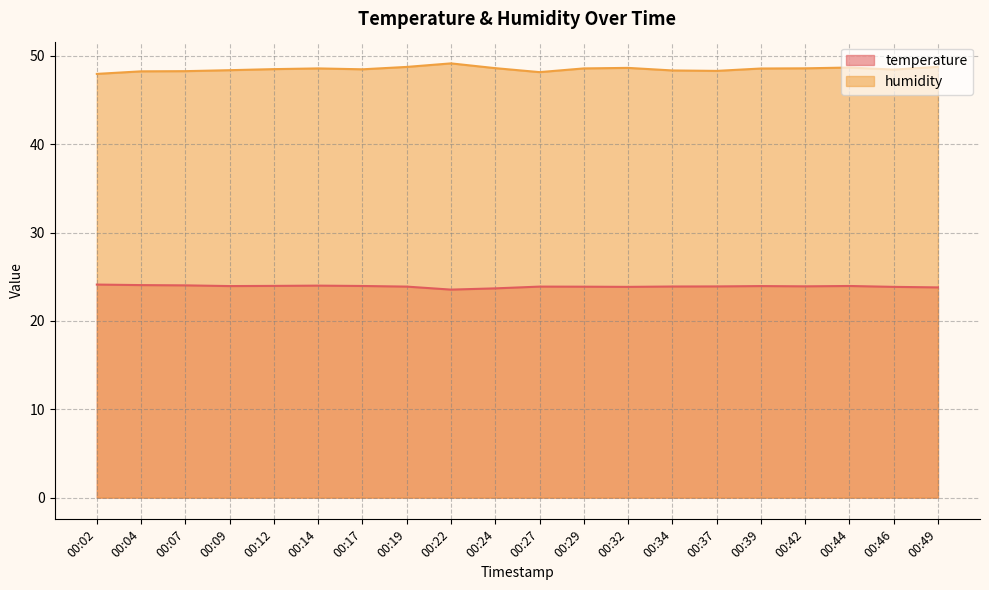

How many interior local peaks does the humidity series have?

4